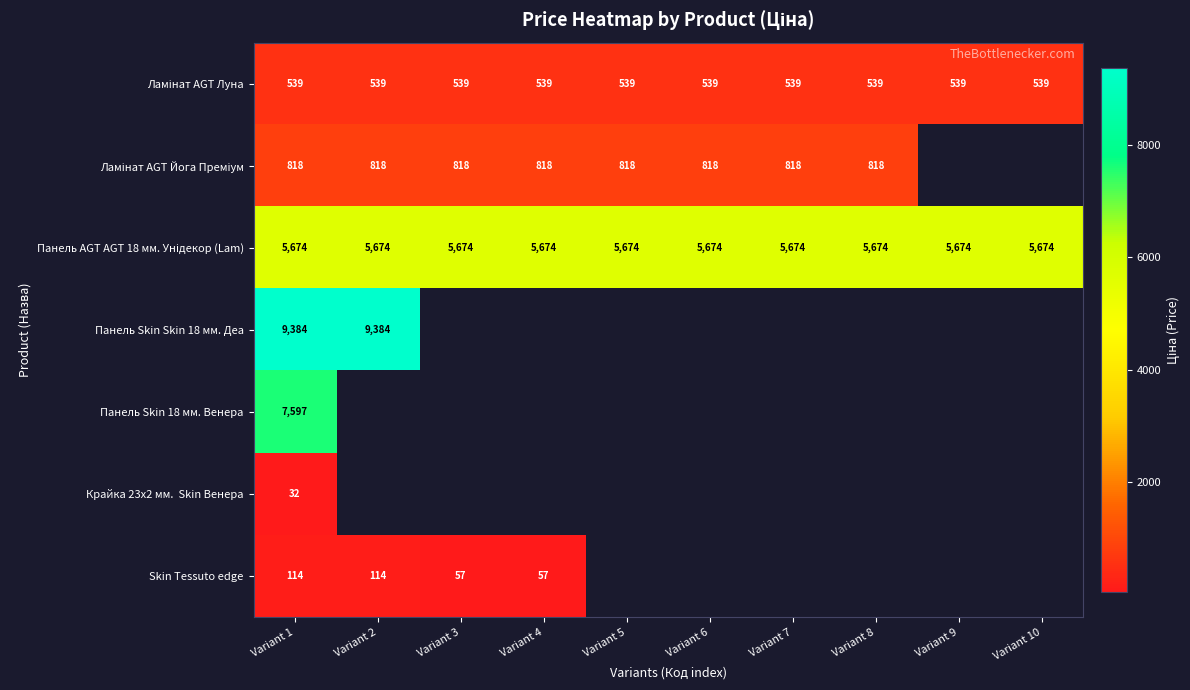

Between Variant 10 and Variant 6, which is larger?

Variant 10